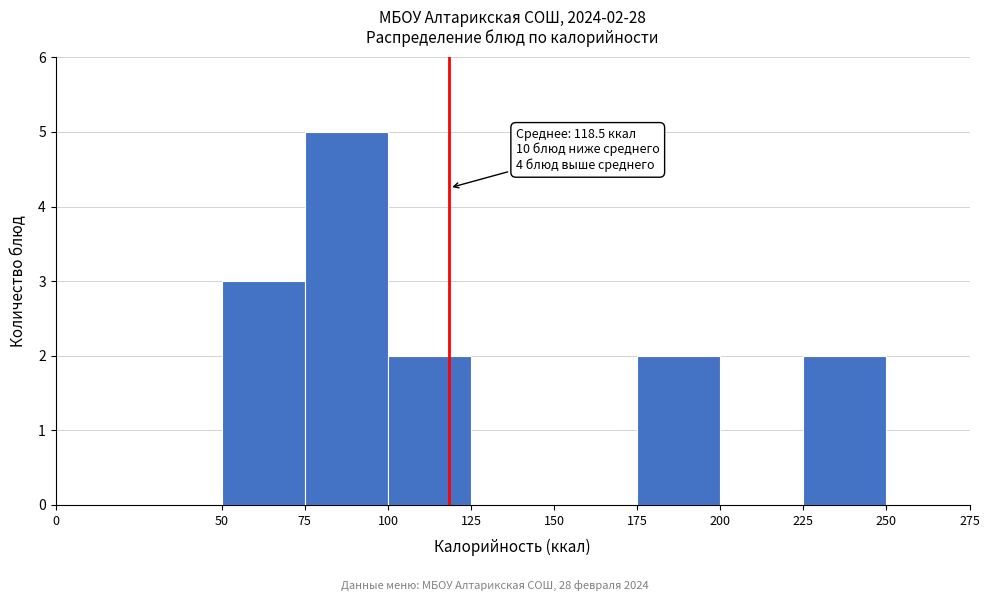

Which range on the x-axis has the tallest bar?

75 to 100